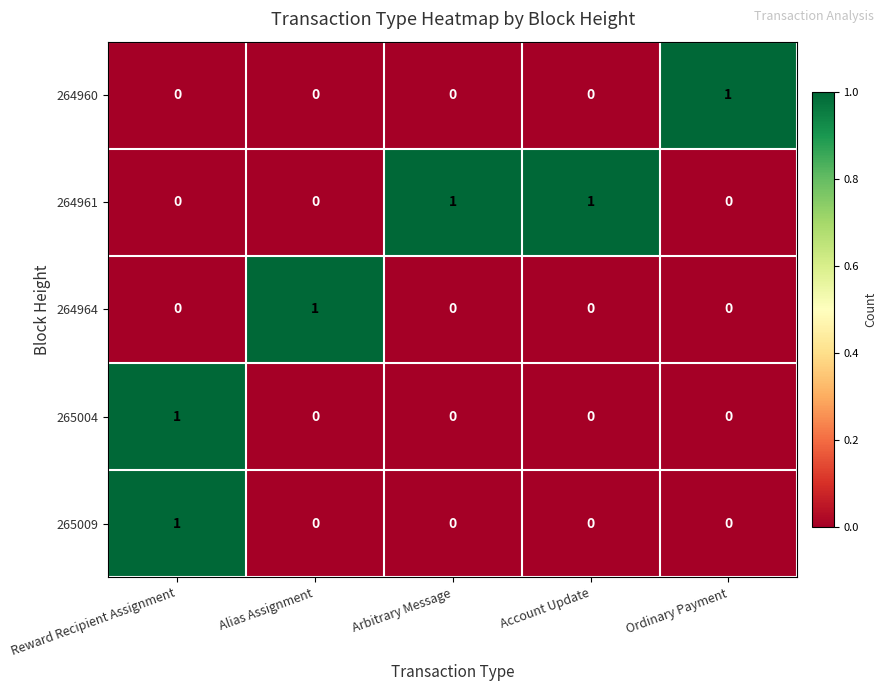

What is the spread (max minus min) of values at Arbitrary Message?

1